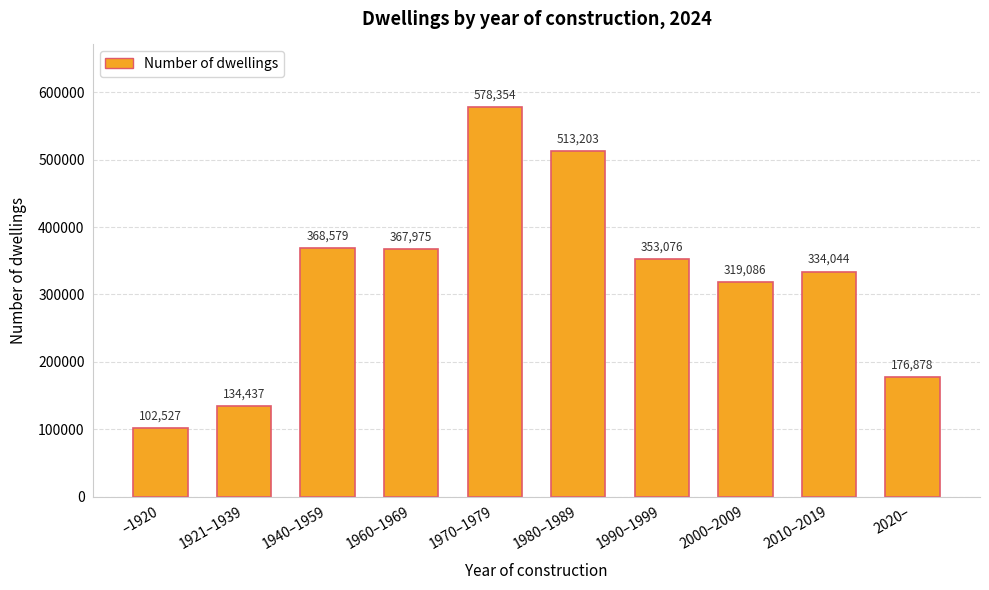

Reading left to right, transcribe all the data shown in this chart.

–1920=102527	1921–1939=134437	1940–1959=368579	1960–1969=367975	1970–1979=578354	1980–1989=513203	1990–1999=353076	2000–2009=319086	2010–2019=334044	2020–=176878